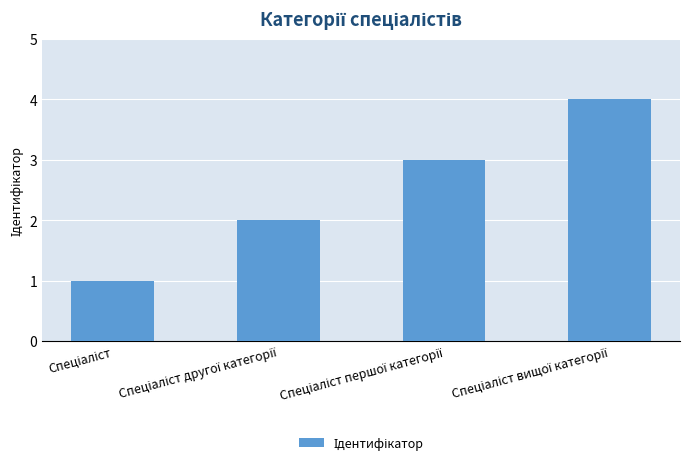

What is the difference between the maximum and minimum values?

3